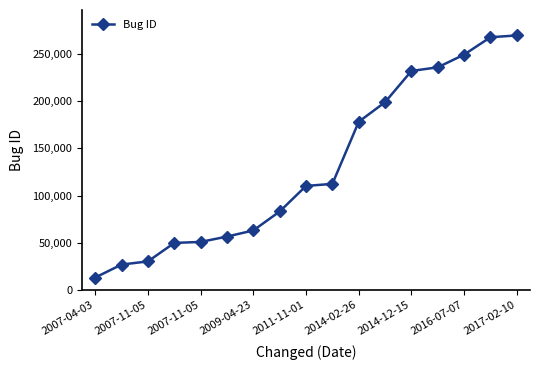

What is the smallest value displayed?

13063